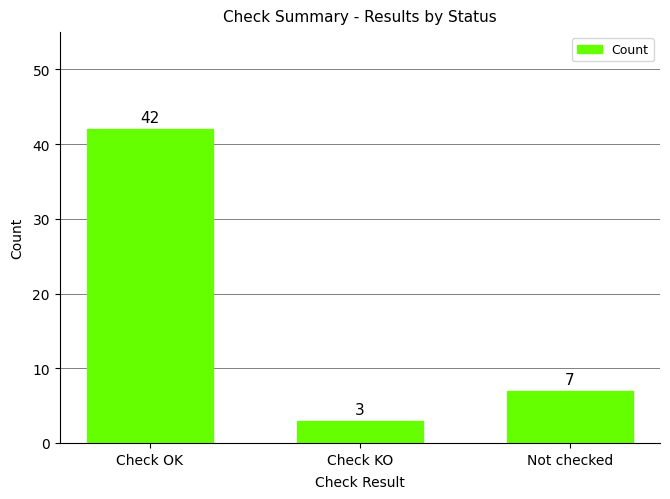

List the labels in order of value, smallest first.

Check KO, Not checked, Check OK